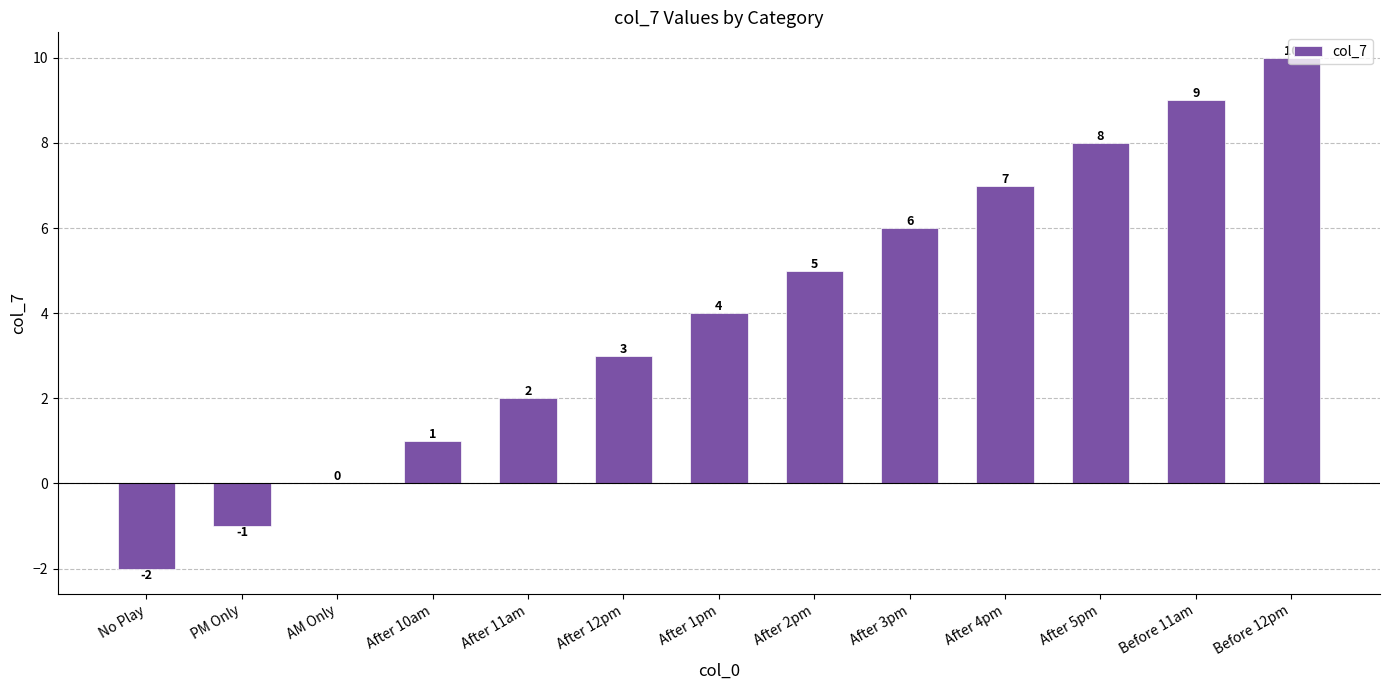

Are the bars grouped side by side (vs. stacked)?

No